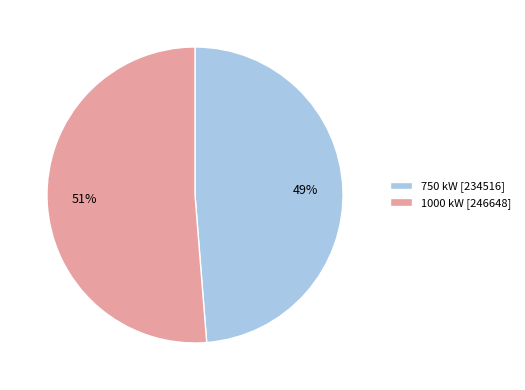

How many slices are in this pie chart?

2